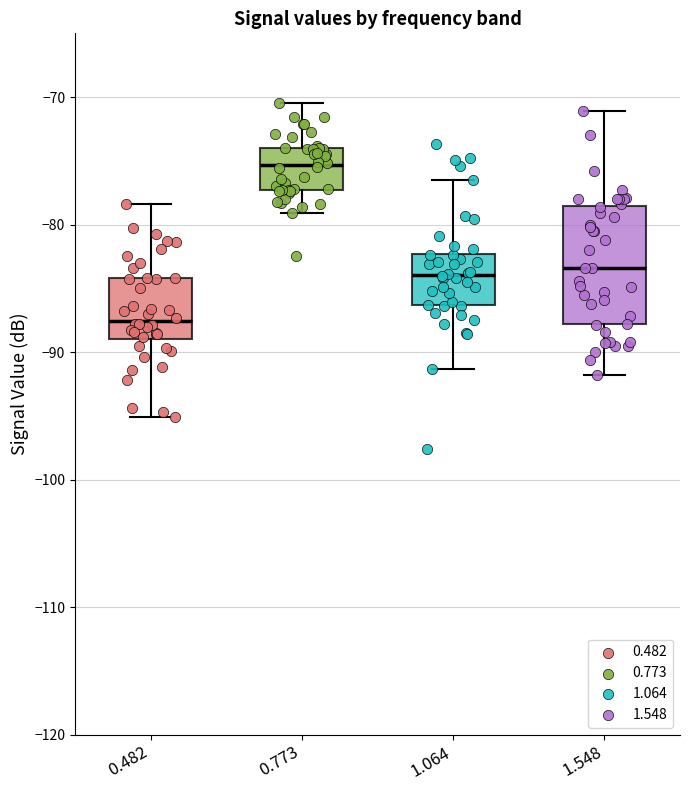

Reading left to right, read every box against the y-axis: the position of its median line, the range the box covers, and the ends of its whiskers. The values are not printed on the chart, so give them approximately, as read against the axis.

0.482: median -88, box -89 to -84, whiskers -95 to -78
0.773: median -75, box -77 to -74, whiskers -79 to -70
1.064: median -84, box -86 to -82, whiskers -91 to -76
1.548: median -83, box -88 to -79, whiskers -92 to -71